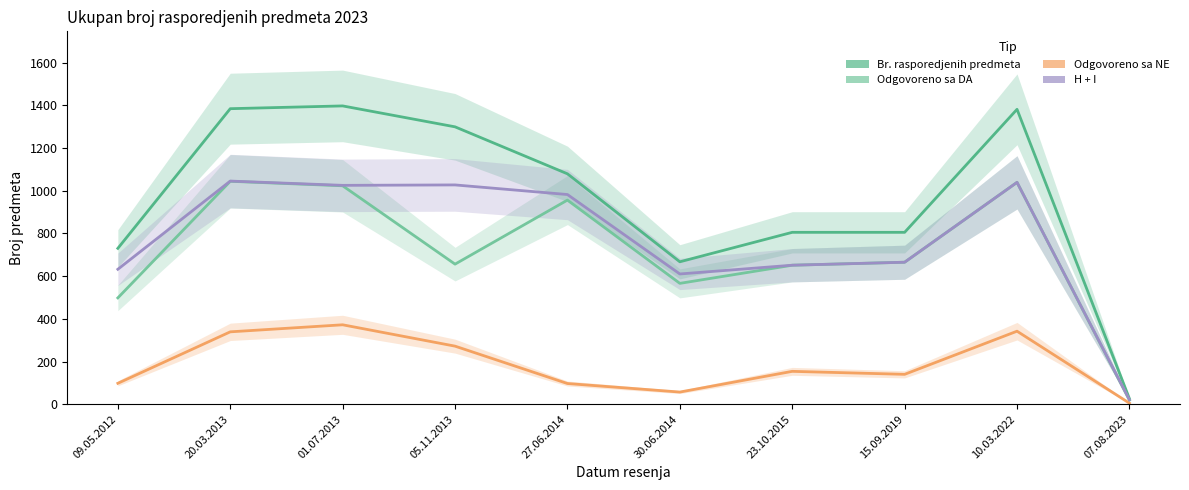

What is the difference between the H + I values at 05.11.2013 and 20.03.2013?

18